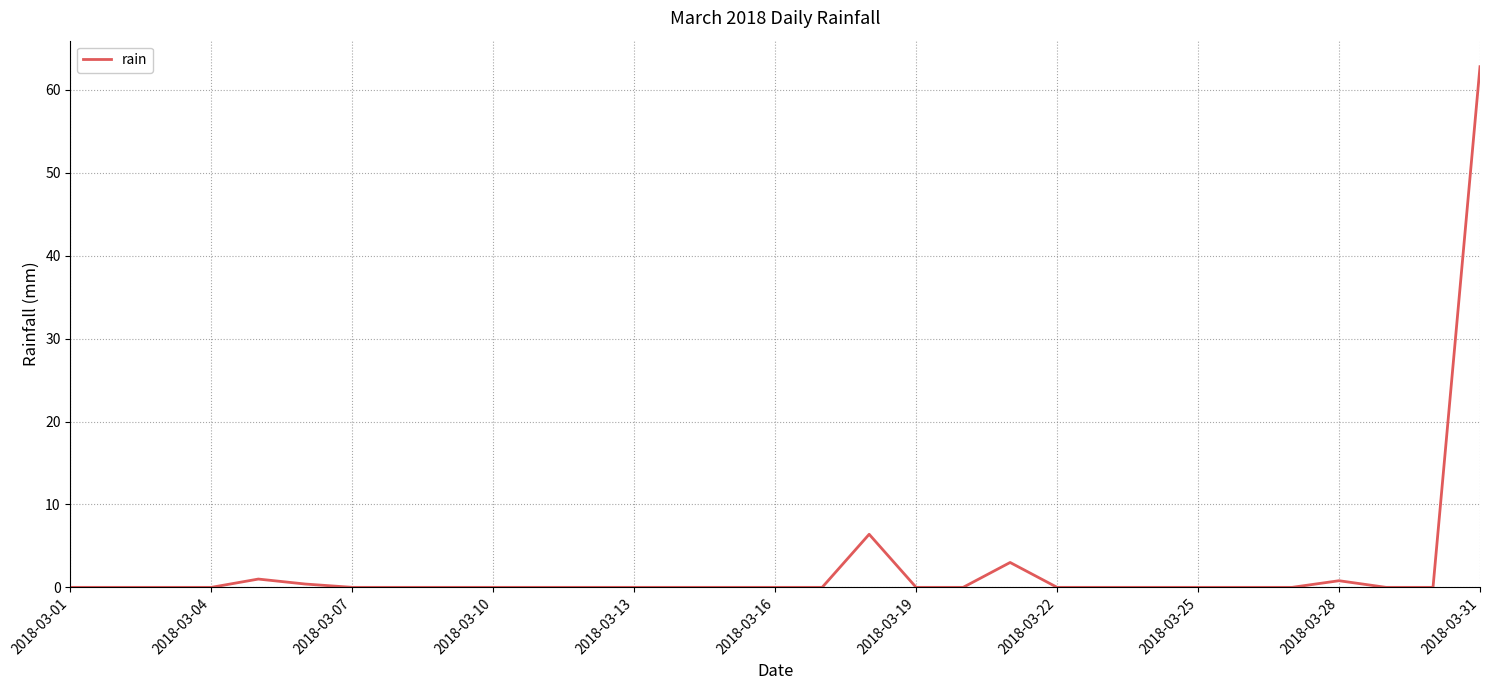

True or false: there are more than 2 points higher than both neighbors.

True